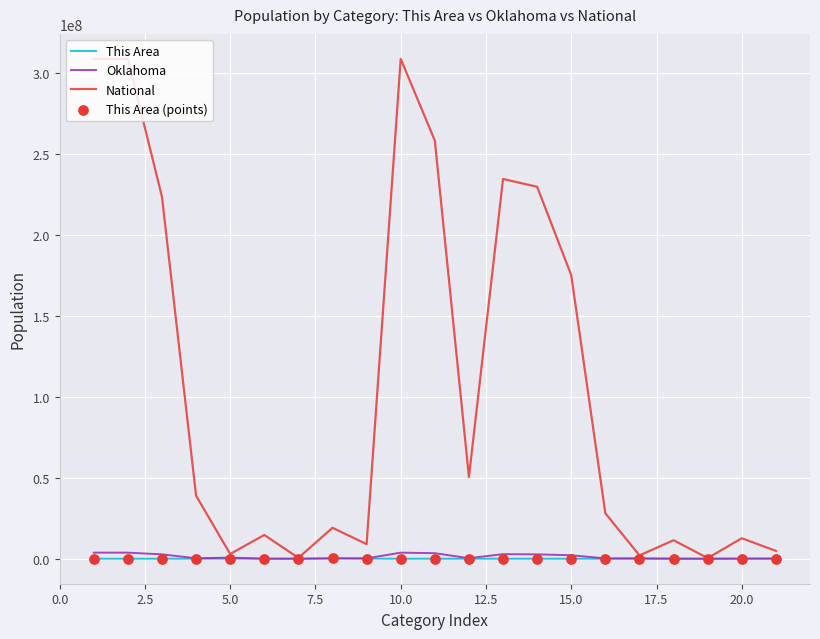

Which series has the largest total across all categories?

National